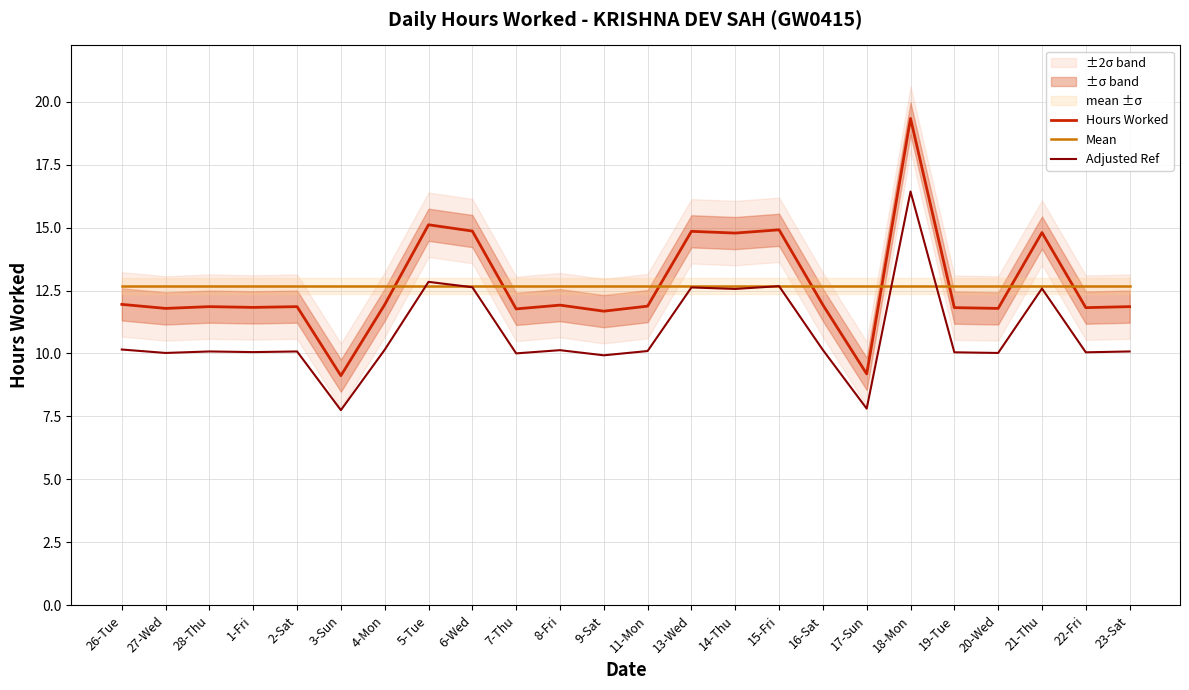

Is this an area chart (filled region under the line)?

No